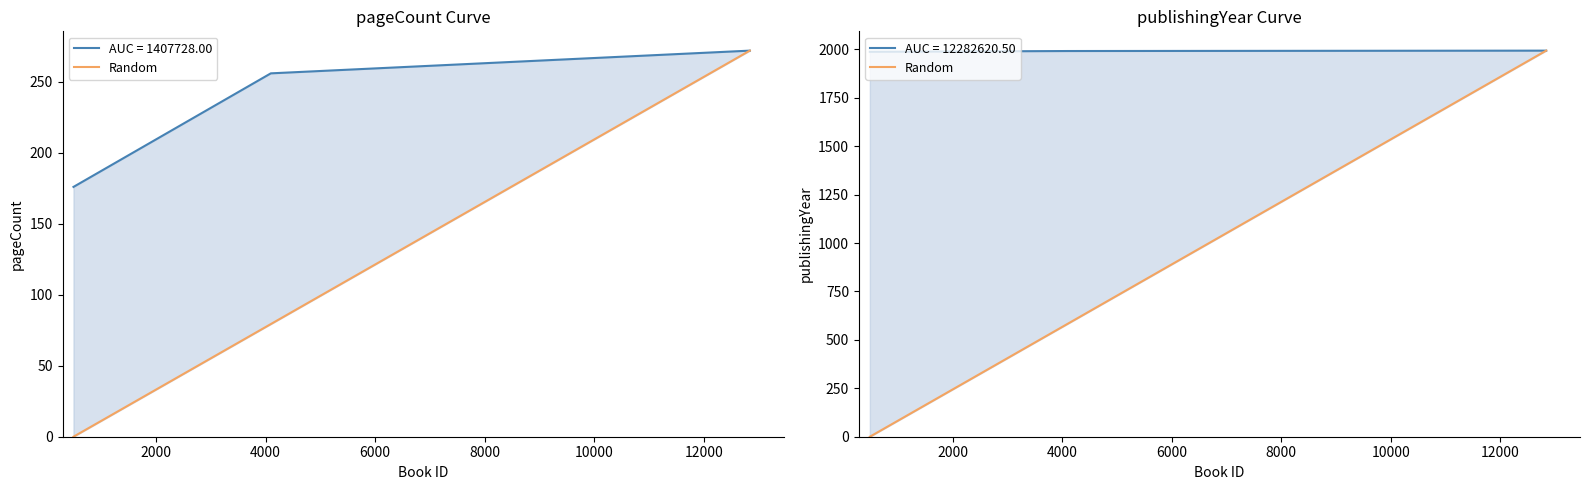

Is it true that the value at 2000 is 1993?

True